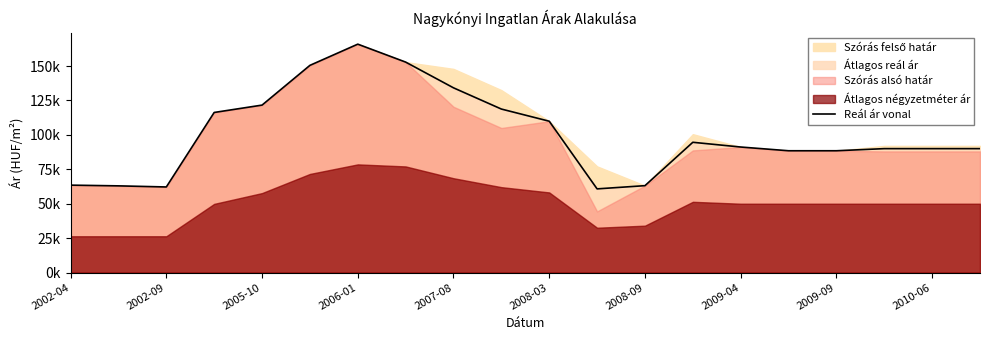

What is the minimum value shown in the chart?

60775